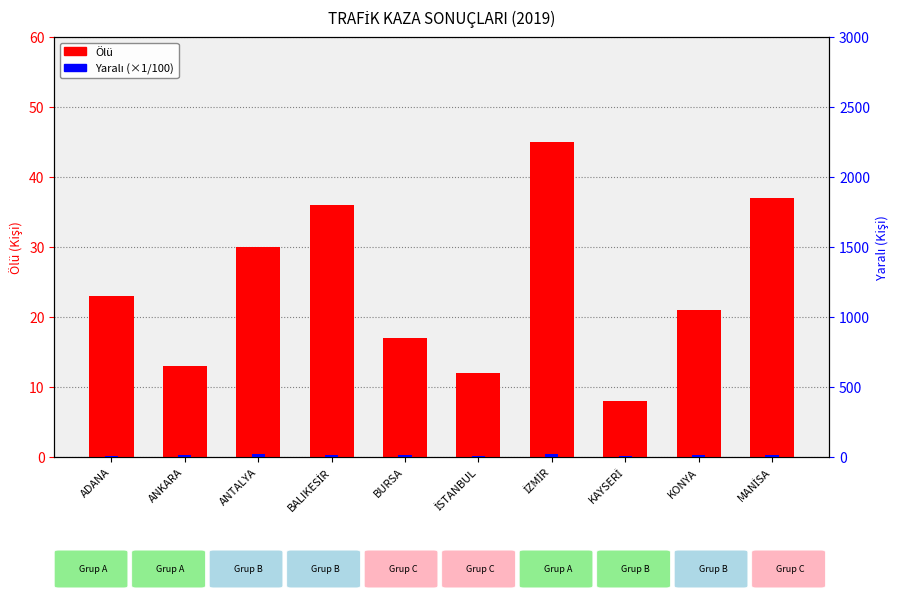

At how many categories does at least one series exceed 13?

8